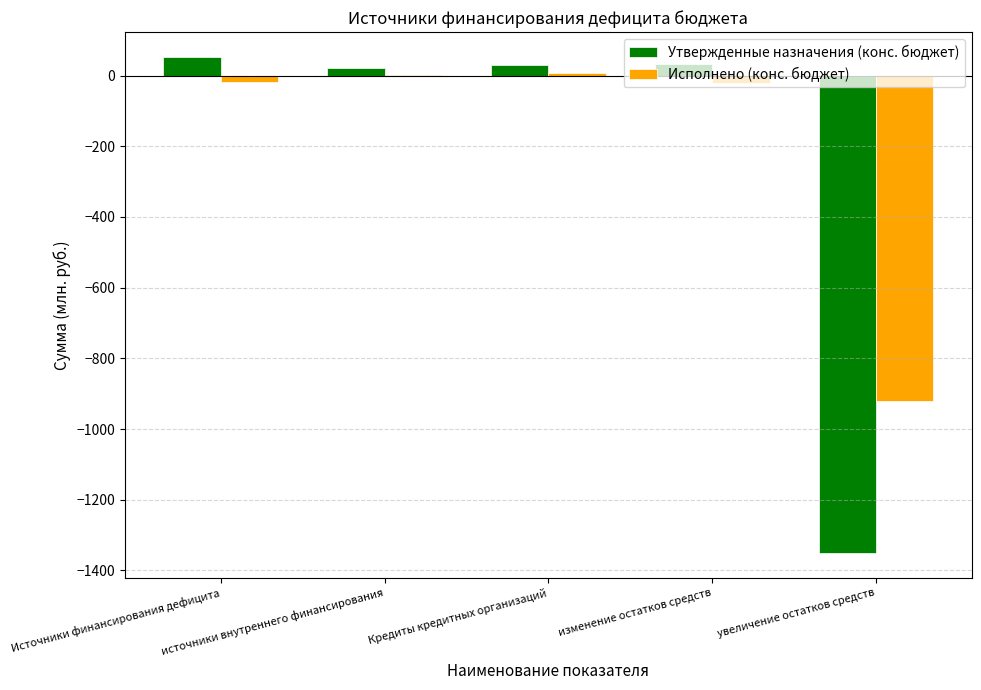

List the labels in order of Утвержденные назначения (конс. бюджет) value, largest first.

Источники финансирования дефицита, изменение остатков средств, Кредиты кредитных организаций, источники внутреннего финансирования, увеличение остатков средств